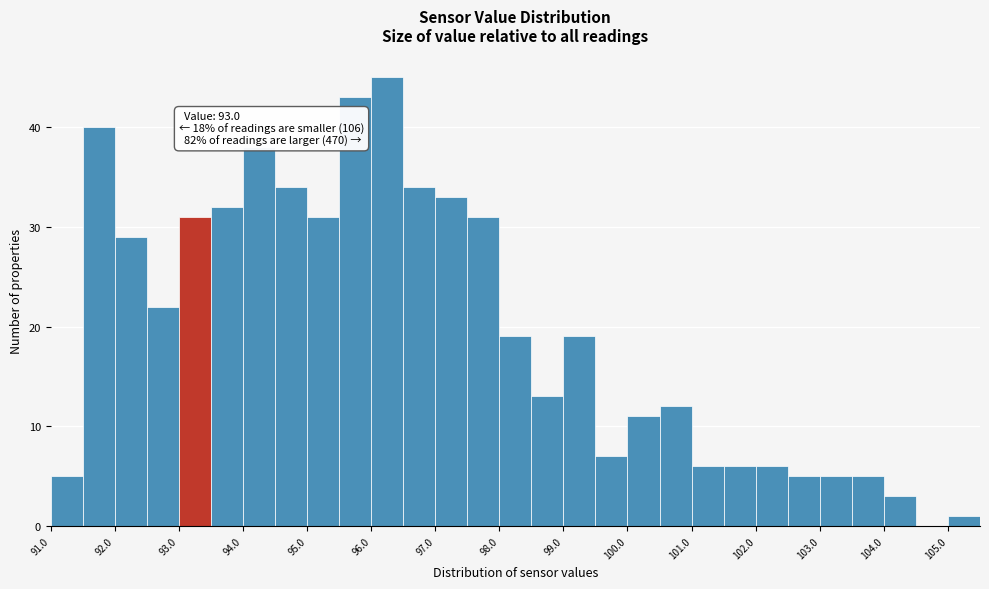

Over which range of the x-axis is the bar tallest?

96.0 to 96.5